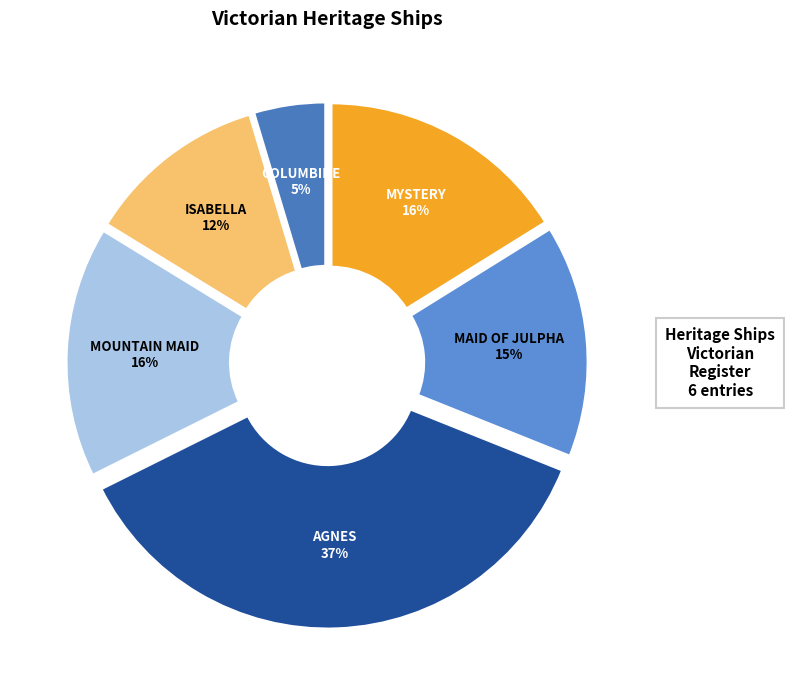

What percentage is the MAID OF JULPHA slice, to the nearest percent?

15%